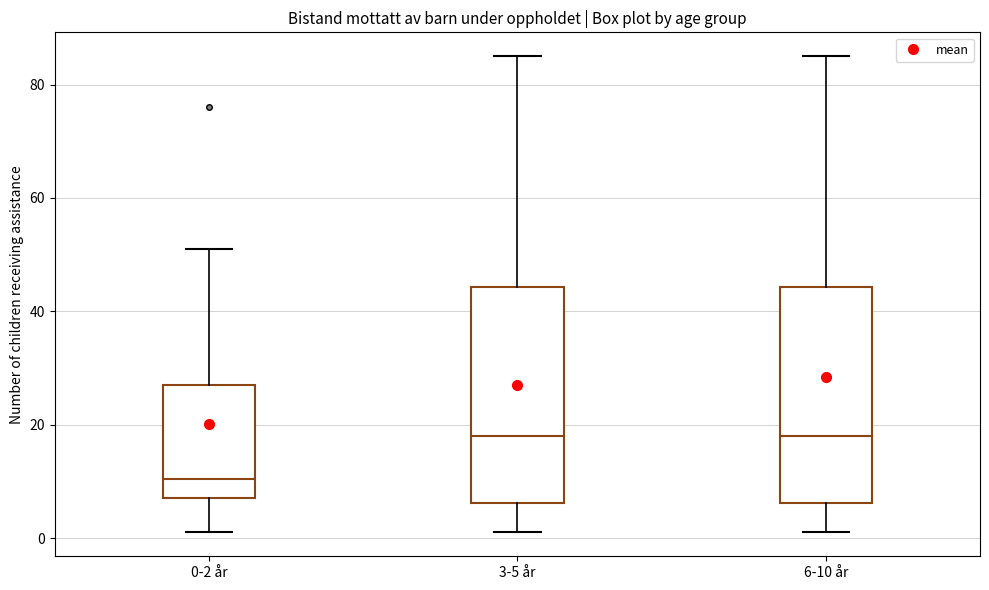

Reading left to right, transcribe this box plot: for each box, give where its median line is, the range the box spans, and where its two whiskers end, as read against the y-axis. The values are not printed on the chart, so give them approximately, as read against the axis.

0-2 år: median 10, box 8 to 28, whiskers 2 to 52
3-5 år: median 18, box 6 to 44, whiskers 2 to 86
6-10 år: median 18, box 6 to 44, whiskers 2 to 86